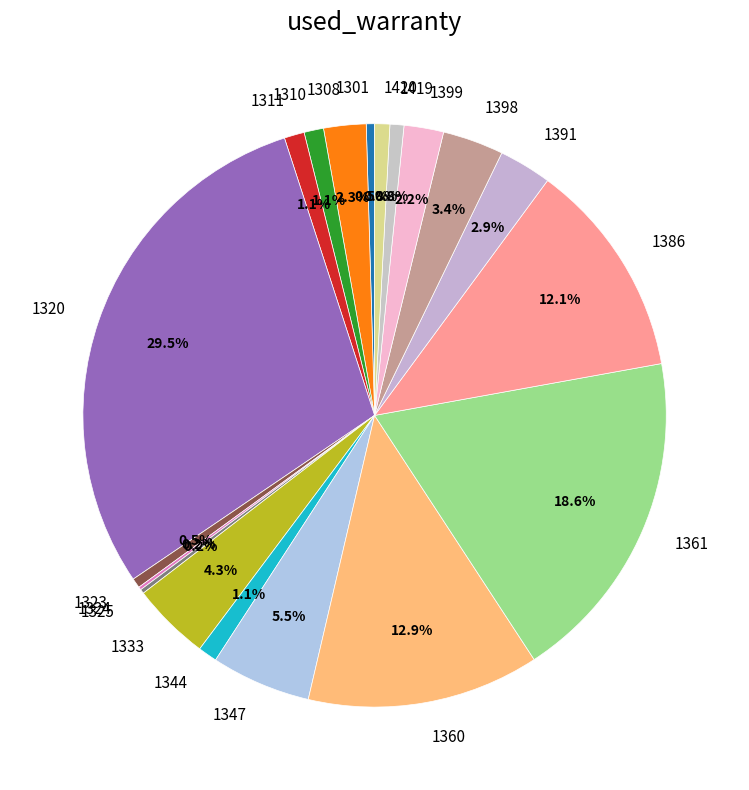

What is the ratio of the value at 1386 to the value at 1398?

3.6